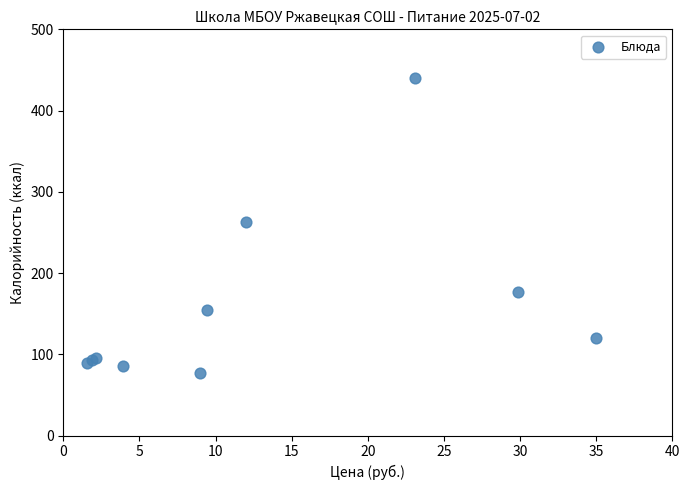

What Y value in the scatter plot is closest to 258?

263.4